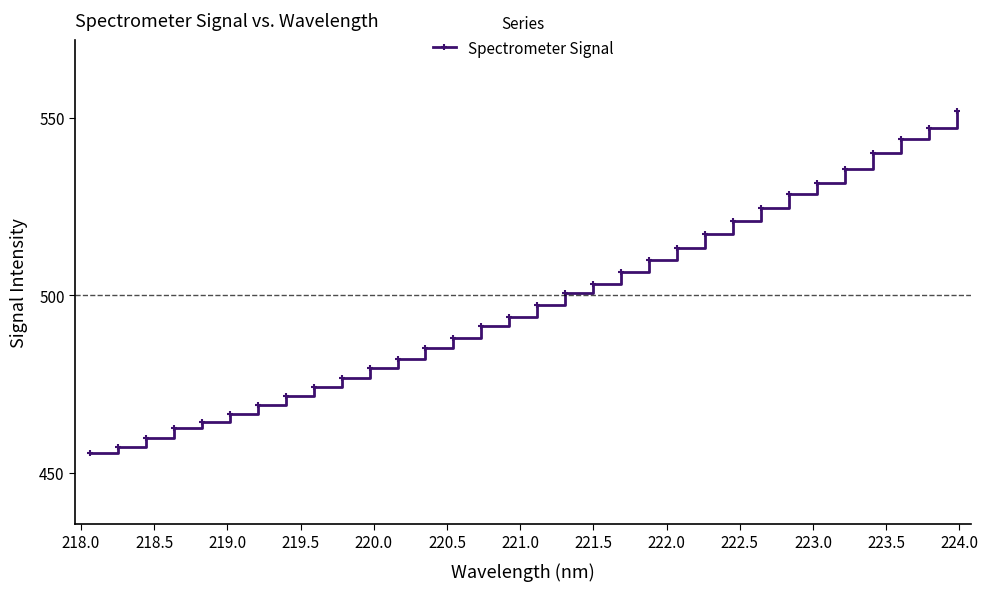

What is the average value?

498.5